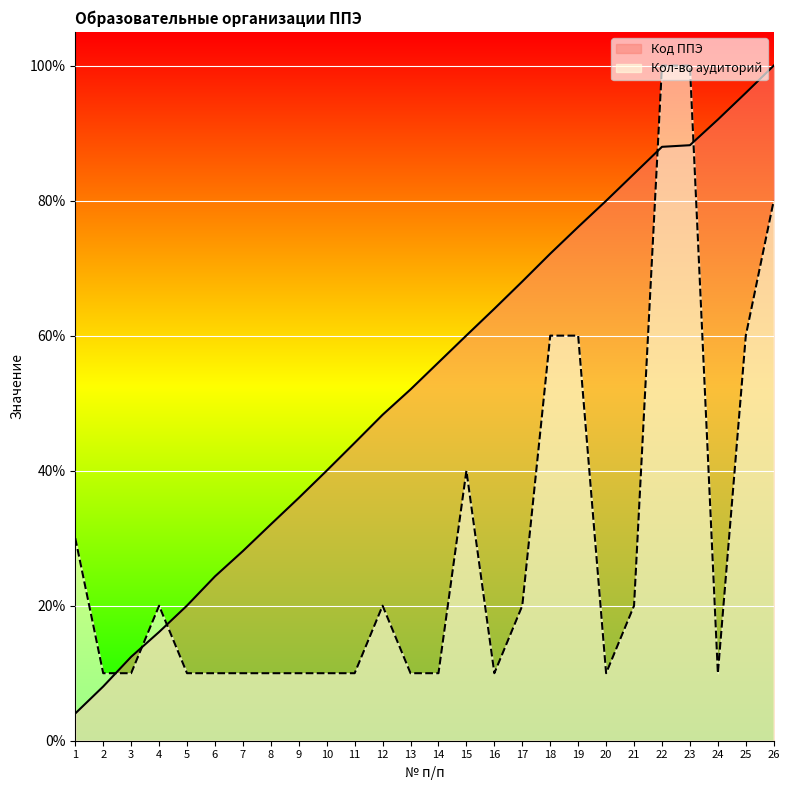

Count the Кол-во аудиторий values in the range 10 to 40.

20